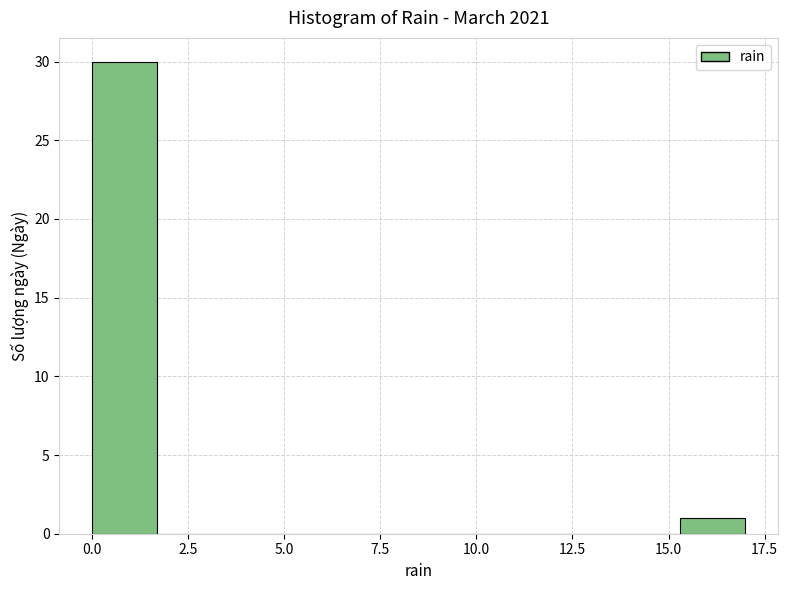

Read against the x-axis, roughly where is the centre of the tallest bar?

1.0